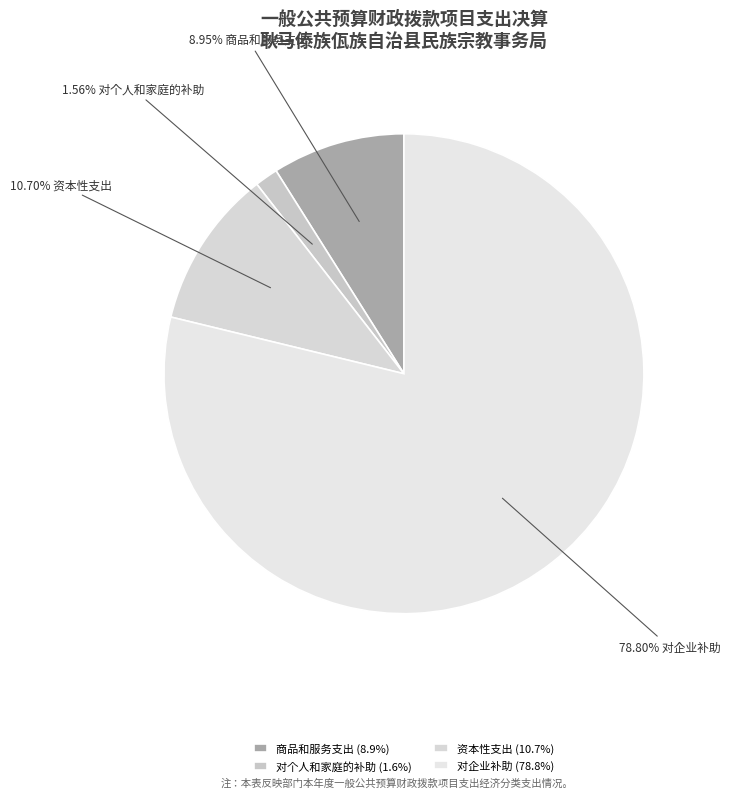

What portion of the pie excludes 对个人和家庭的补助?

98.4%